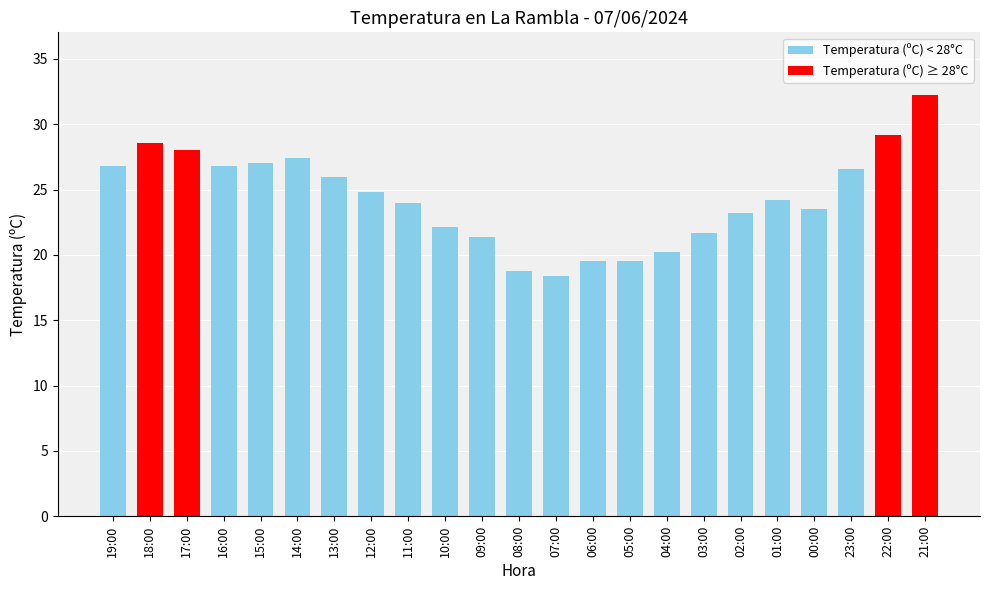

The value at 02:00 is 23.2. True or false?

True